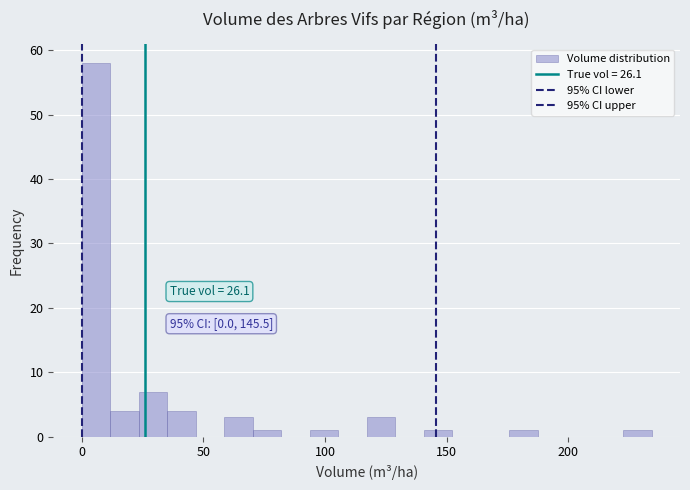

Around what value on the x-axis is the tallest bar? Give the approximate position of its centre, as read against the axis.

5